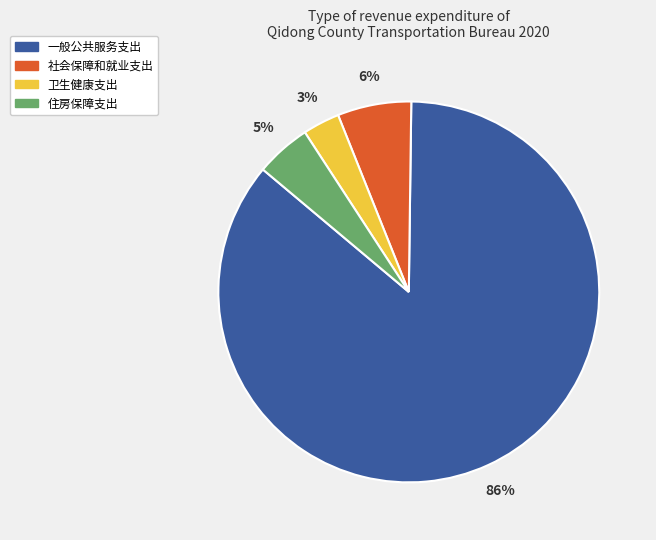

To the nearest percent, what percentage of the pie is 卫生健康支出?

3%